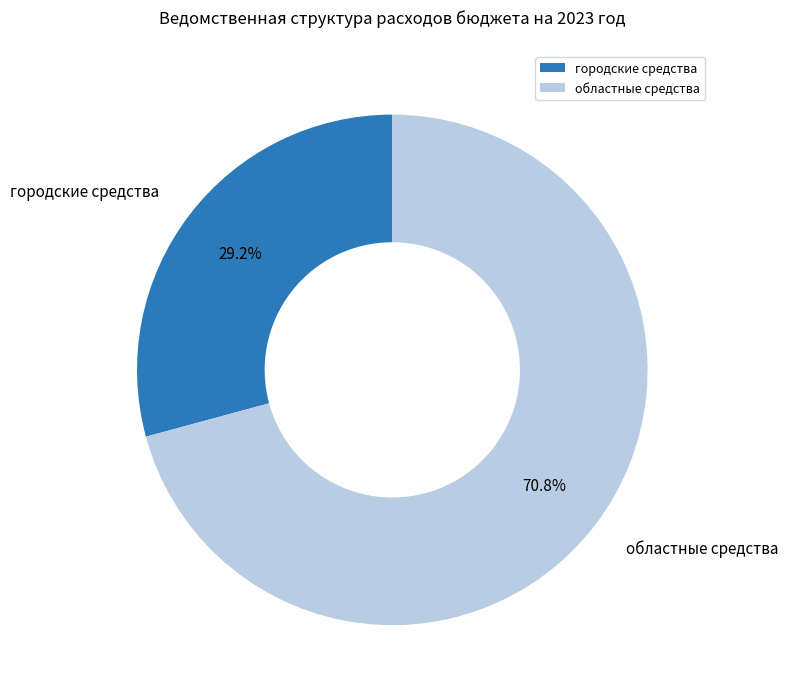

Is there a majority slice in this chart?

Yes